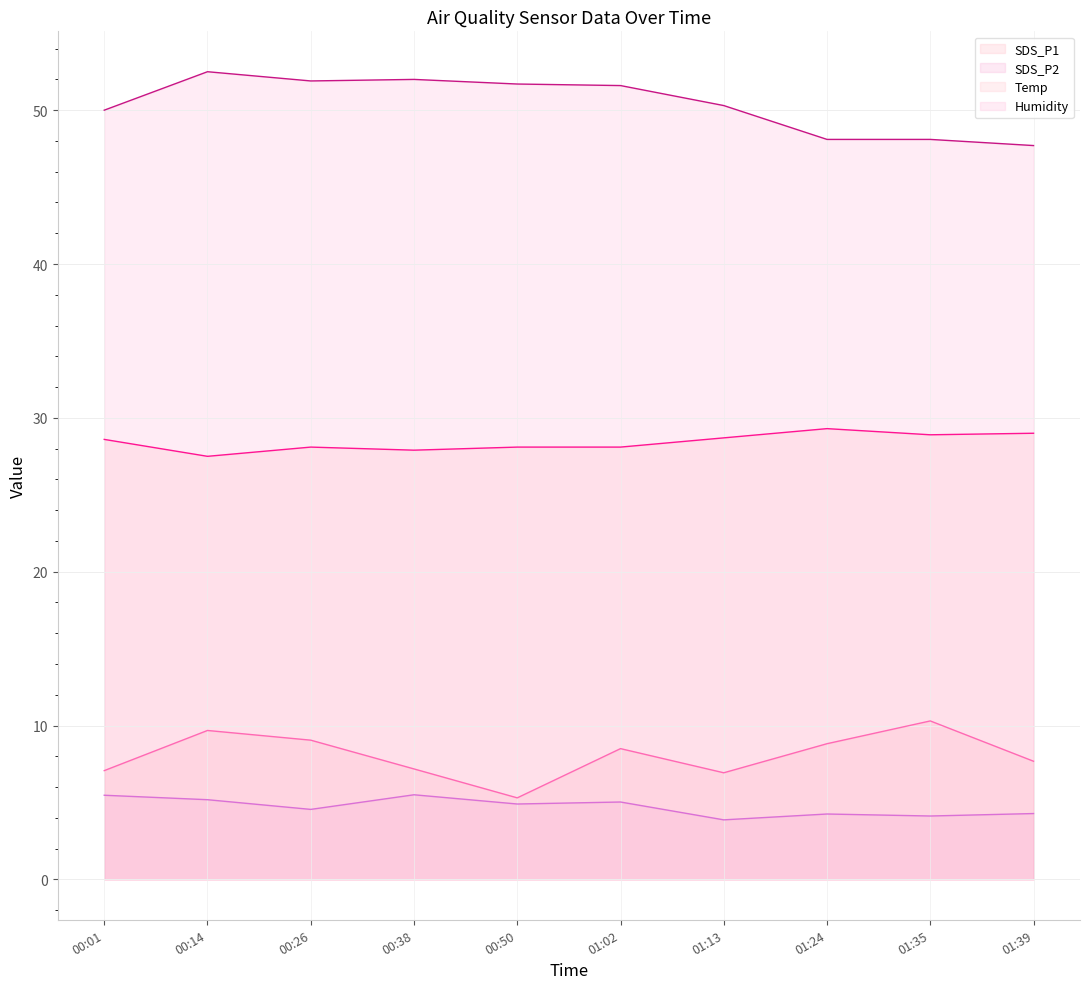

True or false: Temp and SDS_P1 intersect in this chart.

False